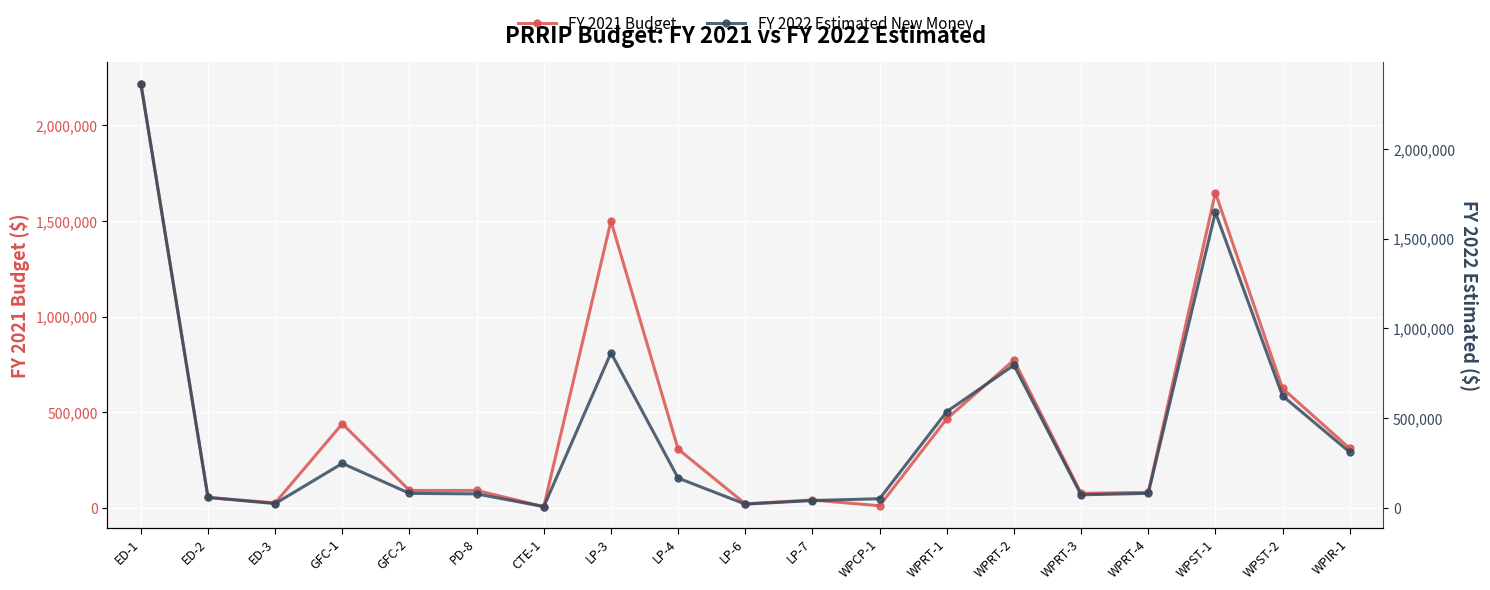

The value of FY 2021 Budget at WPIR-1 is 65952. True or false?

False